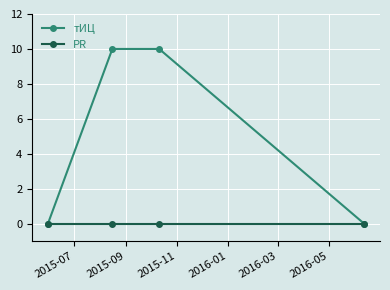

What is the sum of all тИЦ values?

20